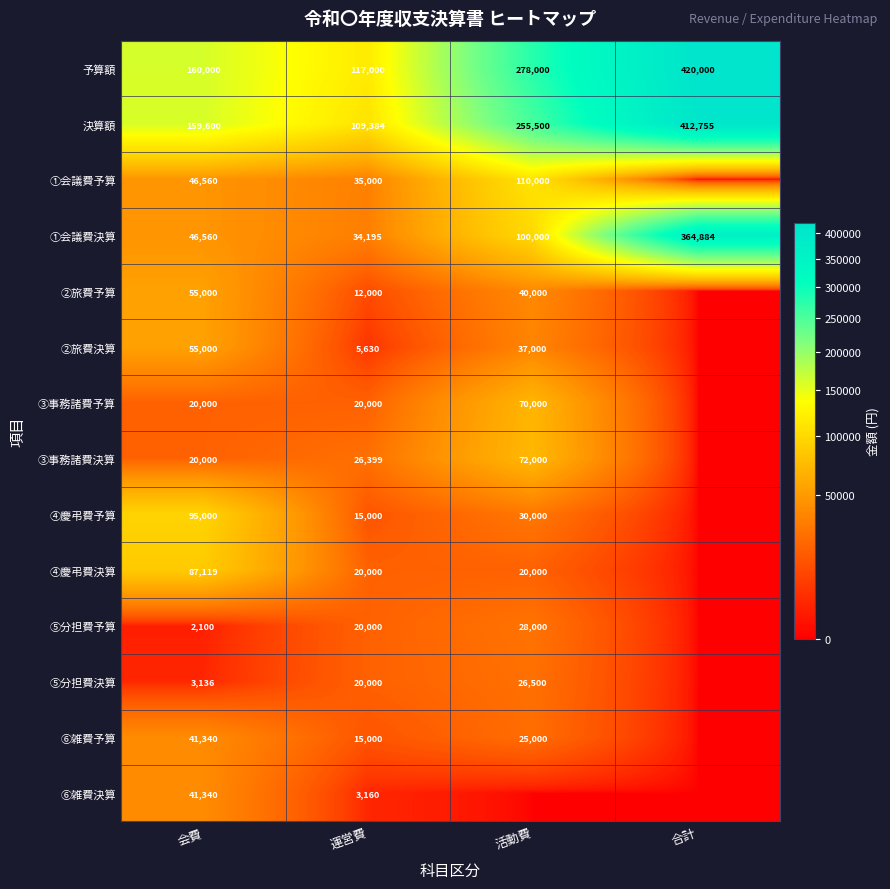

What is the difference between the maximum and second lowest values in the ①会議費決算 series?

318324